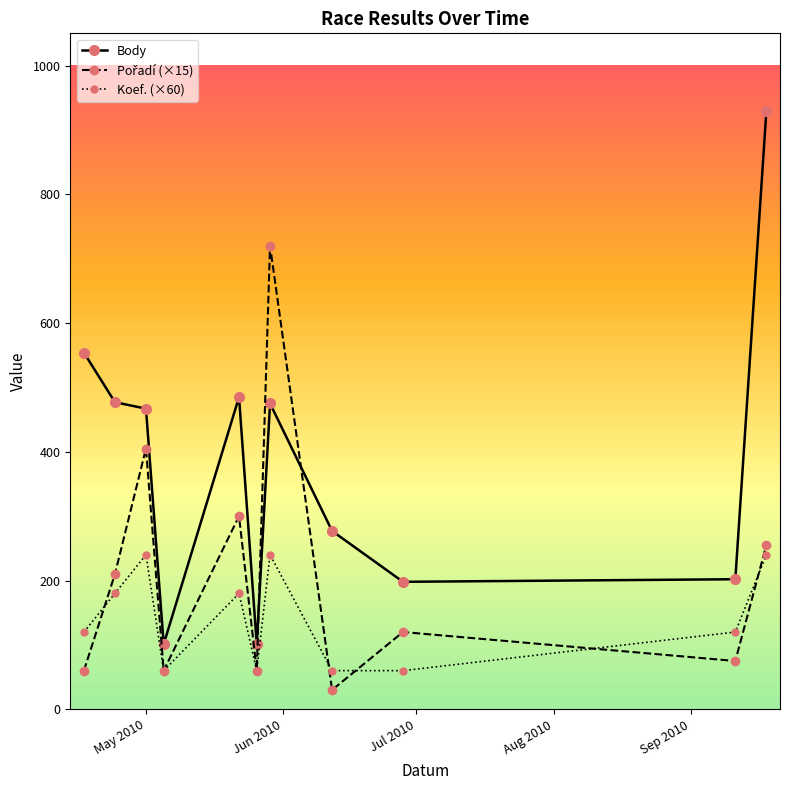

Which series has the largest total across all categories?

Body